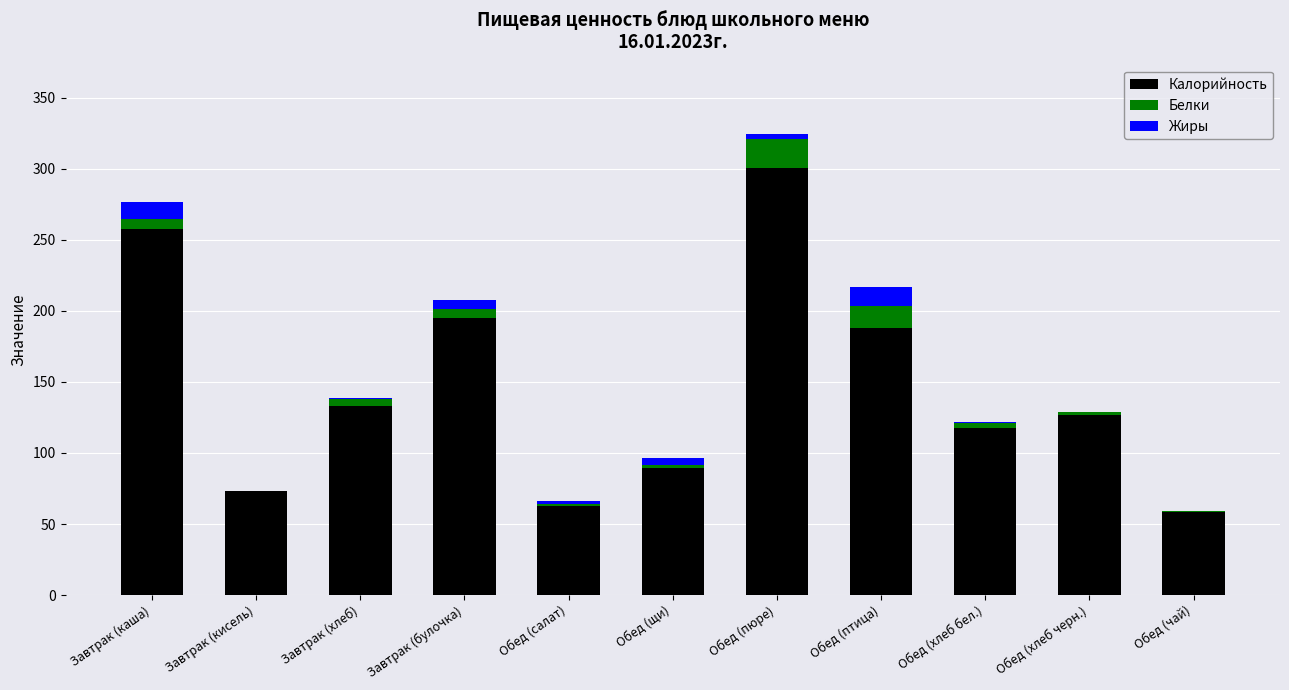

What is the sum of all Калорийность values?

1602.1